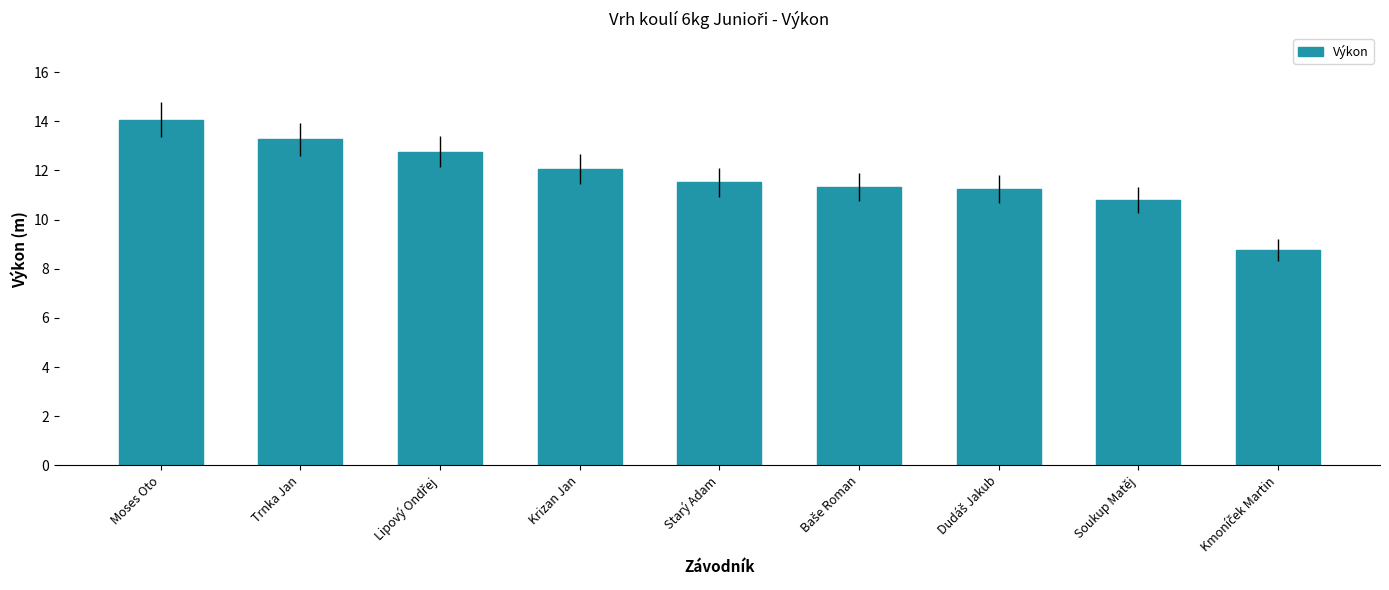

What is the sum of the values at Moses Oto and Trnka Jan?

27.3